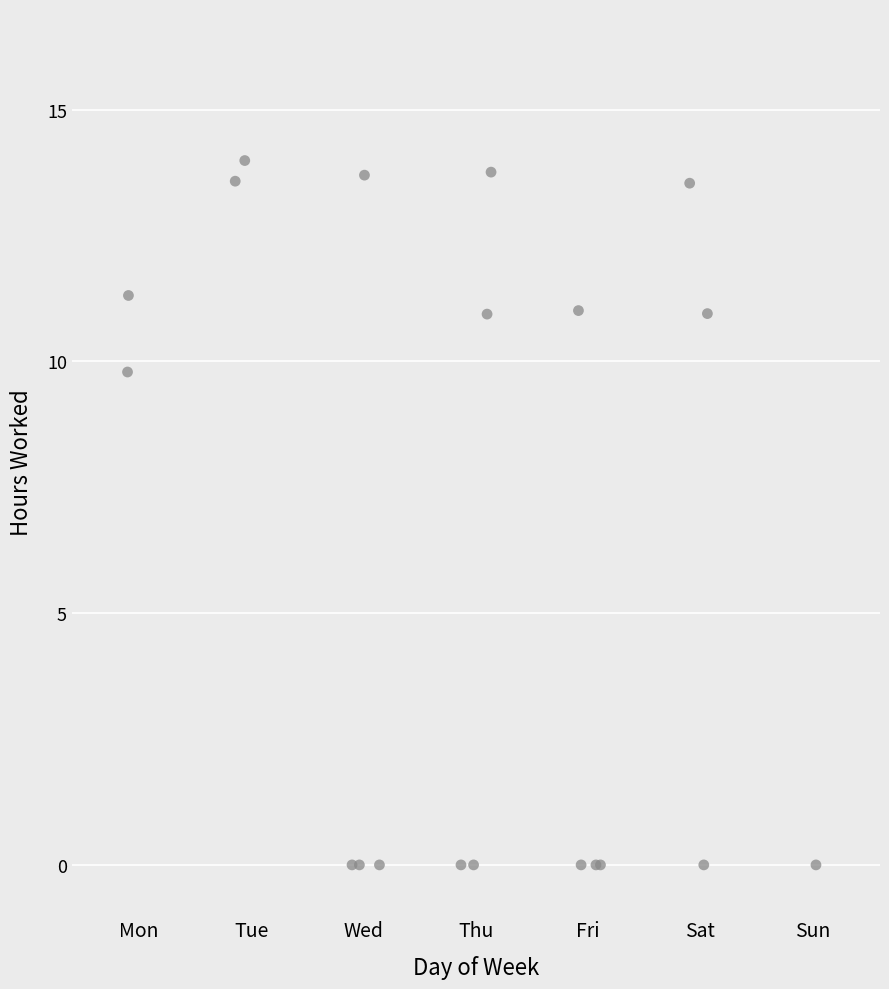

What Y value in the scatter plot is closest to 6?

9.8